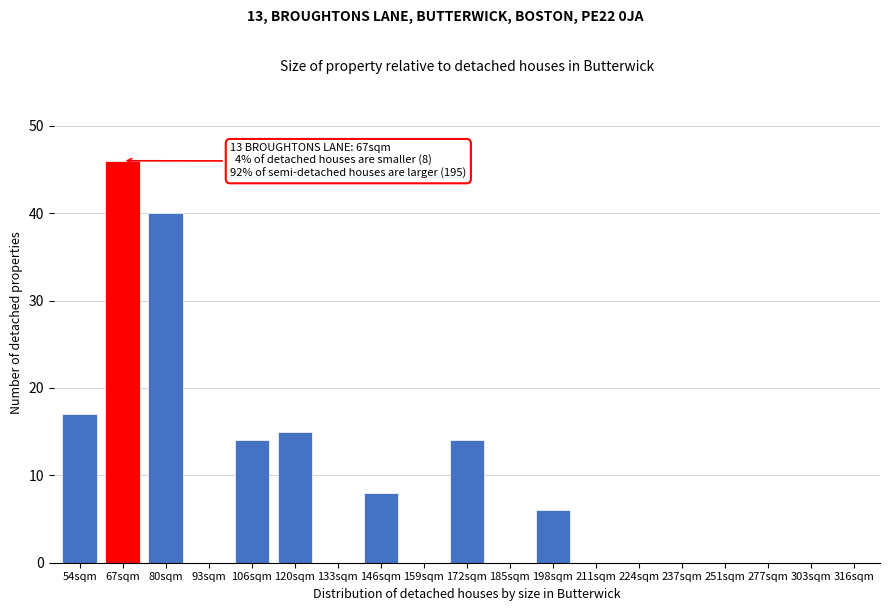

Reading left to right, transcribe all the data shown in this chart.

54sqm=17	67sqm=46	80sqm=40	93sqm=0	106sqm=14	120sqm=15	133sqm=0	146sqm=8	159sqm=0	172sqm=14	185sqm=0	198sqm=6	211sqm=0	224sqm=0	237sqm=0	251sqm=0	277sqm=0	303sqm=0	316sqm=0